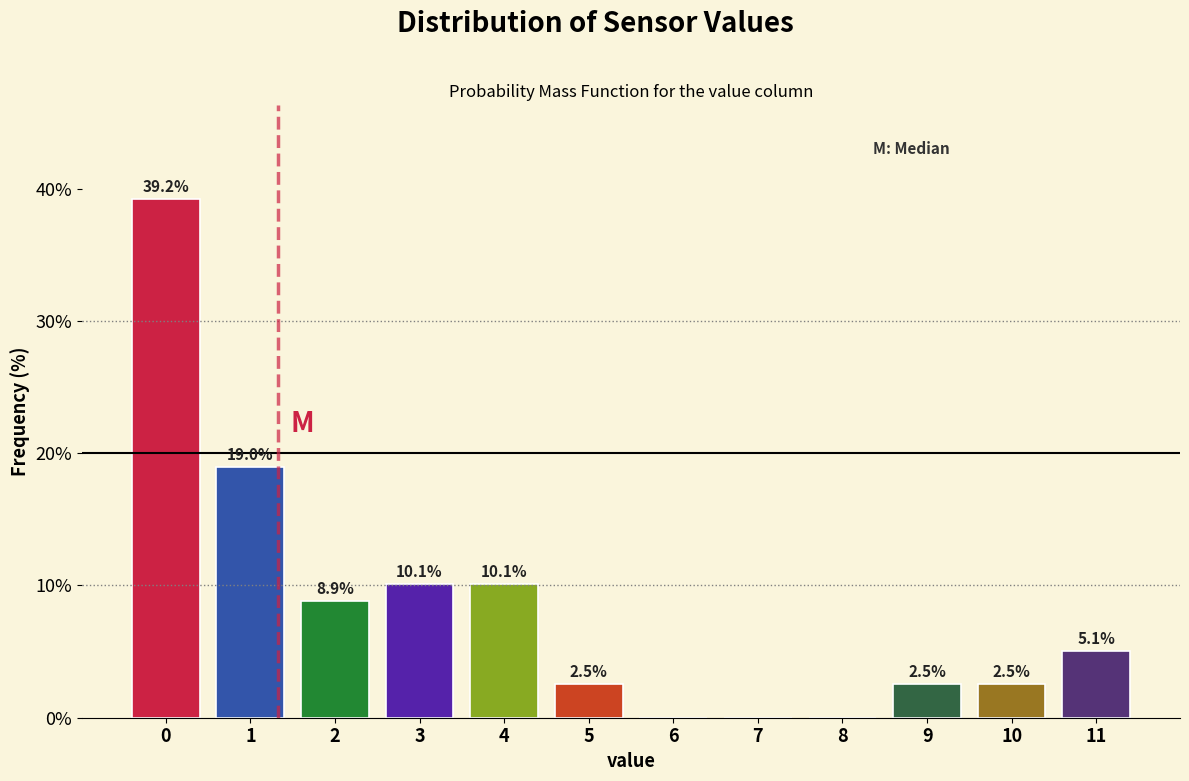

Reading left to right, list all the values displayed in this chart.

0=39.2	1=19.0	2=8.9	3=10.1	4=10.1	5=2.5	6=0.0	7=0.0	8=0.0	9=2.5	10=2.5	11=5.1